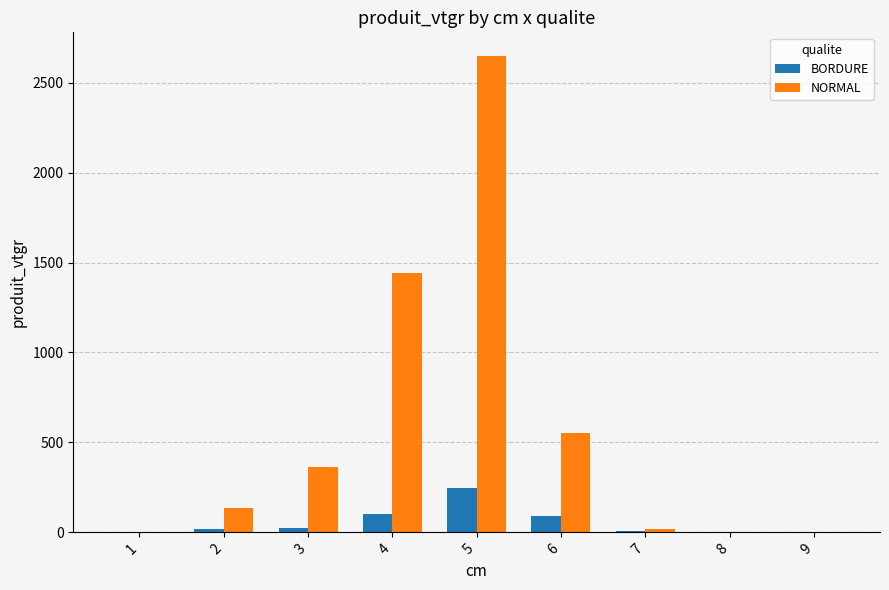

What is the total value across all series at 7?

25.2